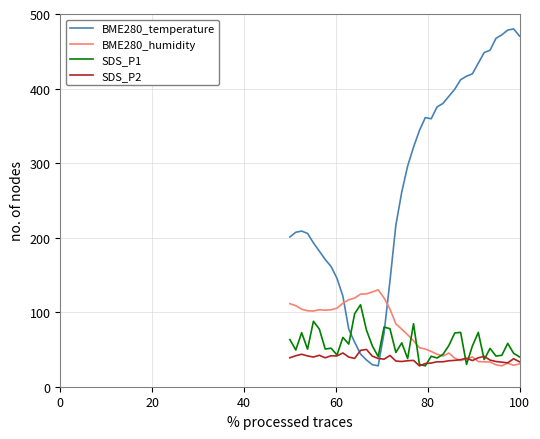

After their last crossing, which series has the higher values: SDS_P1 or BME280_temperature?

BME280_temperature